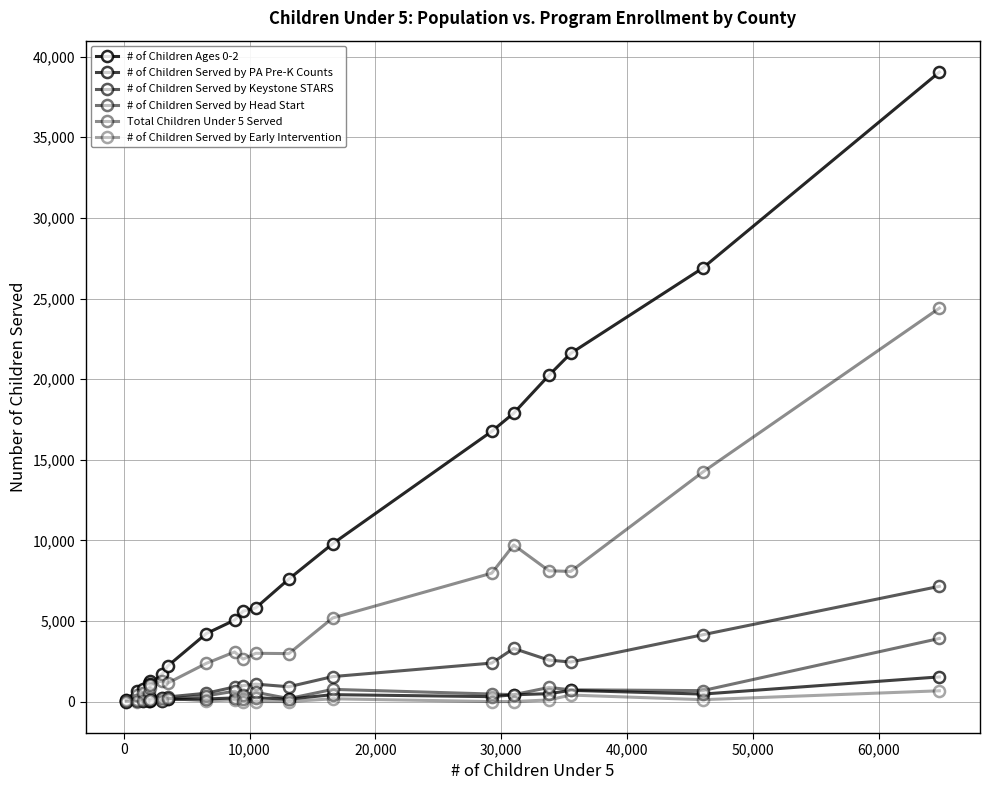

How many lines are shown in the chart?

6